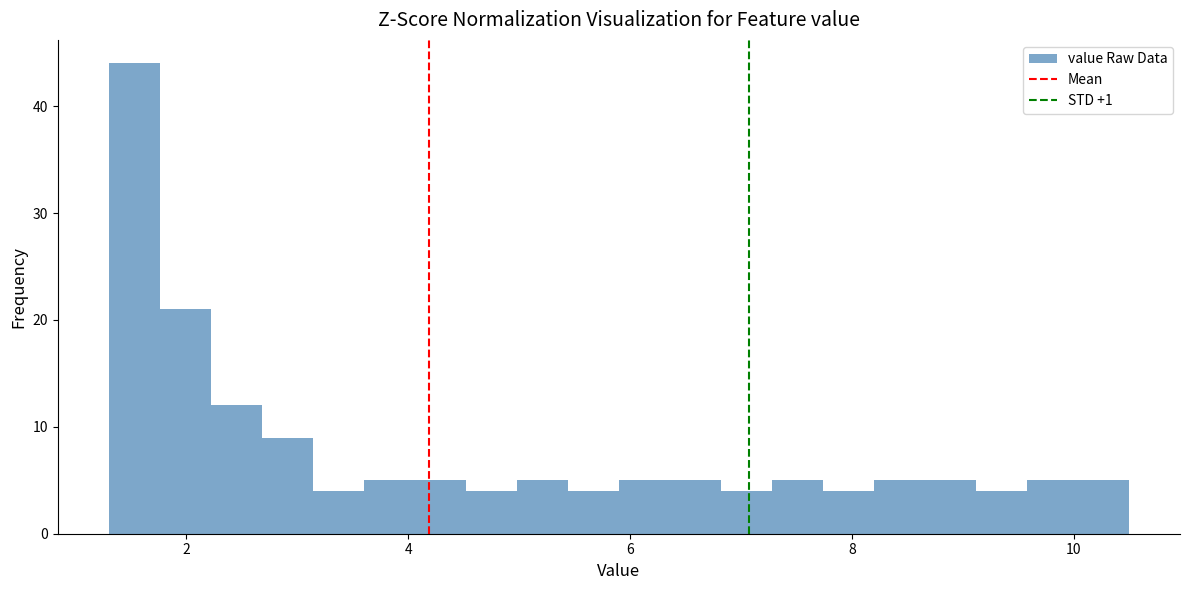

Read against the x-axis, roughly where is the centre of the tallest bar?

1.6